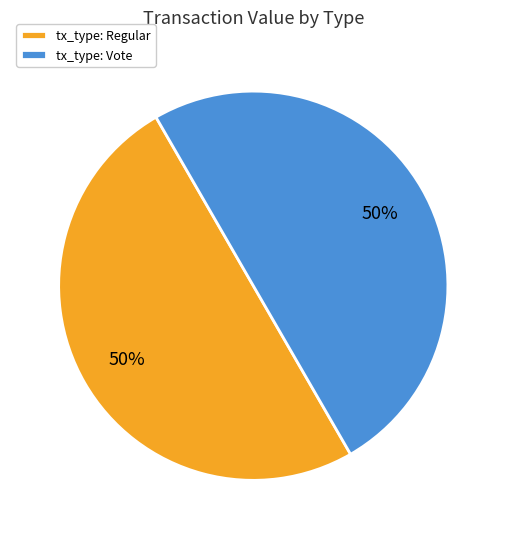

Is the sum of tx_type: Regular and tx_type: Vote greater than half?

Yes